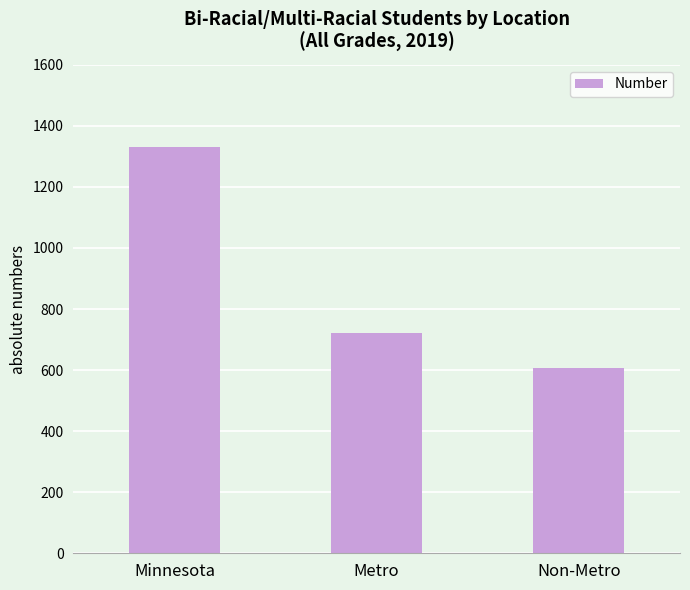

What is the greatest value displayed?

1330